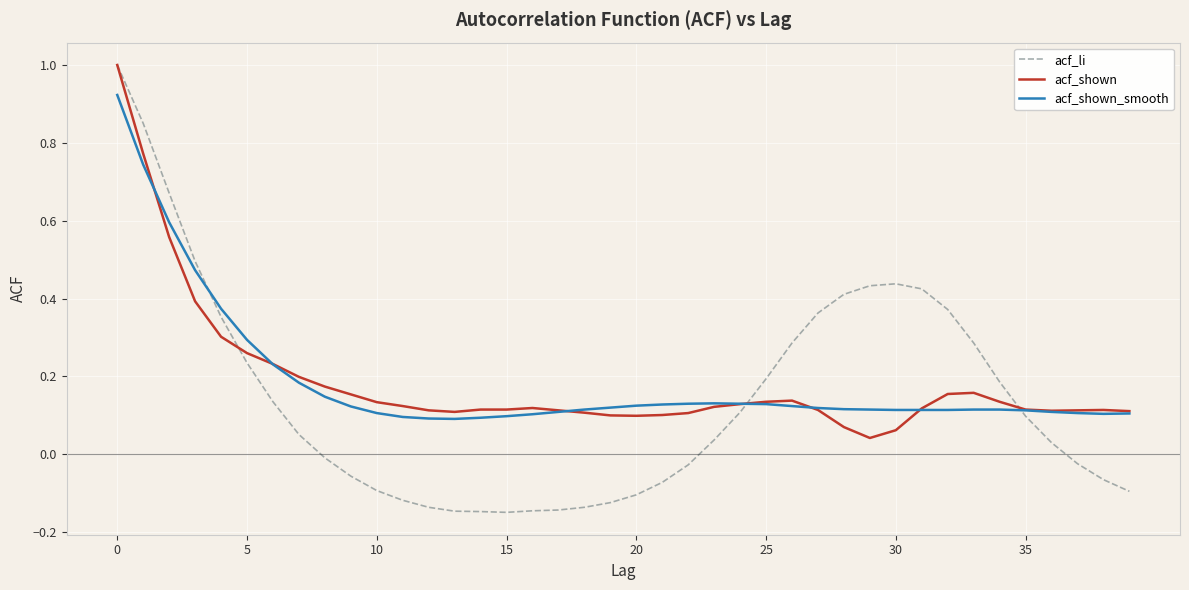

What is the greatest value displayed?

1.0